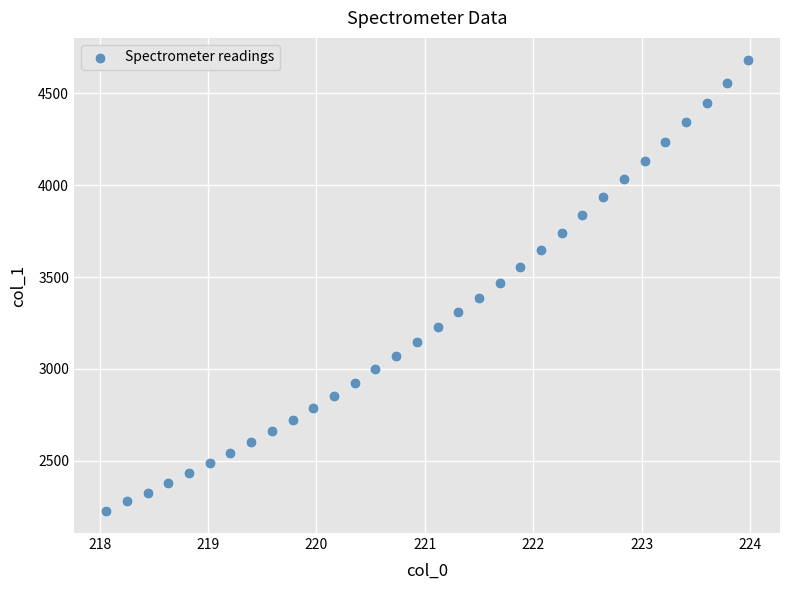

What is the range of Y values (max minus min)?

2449.9